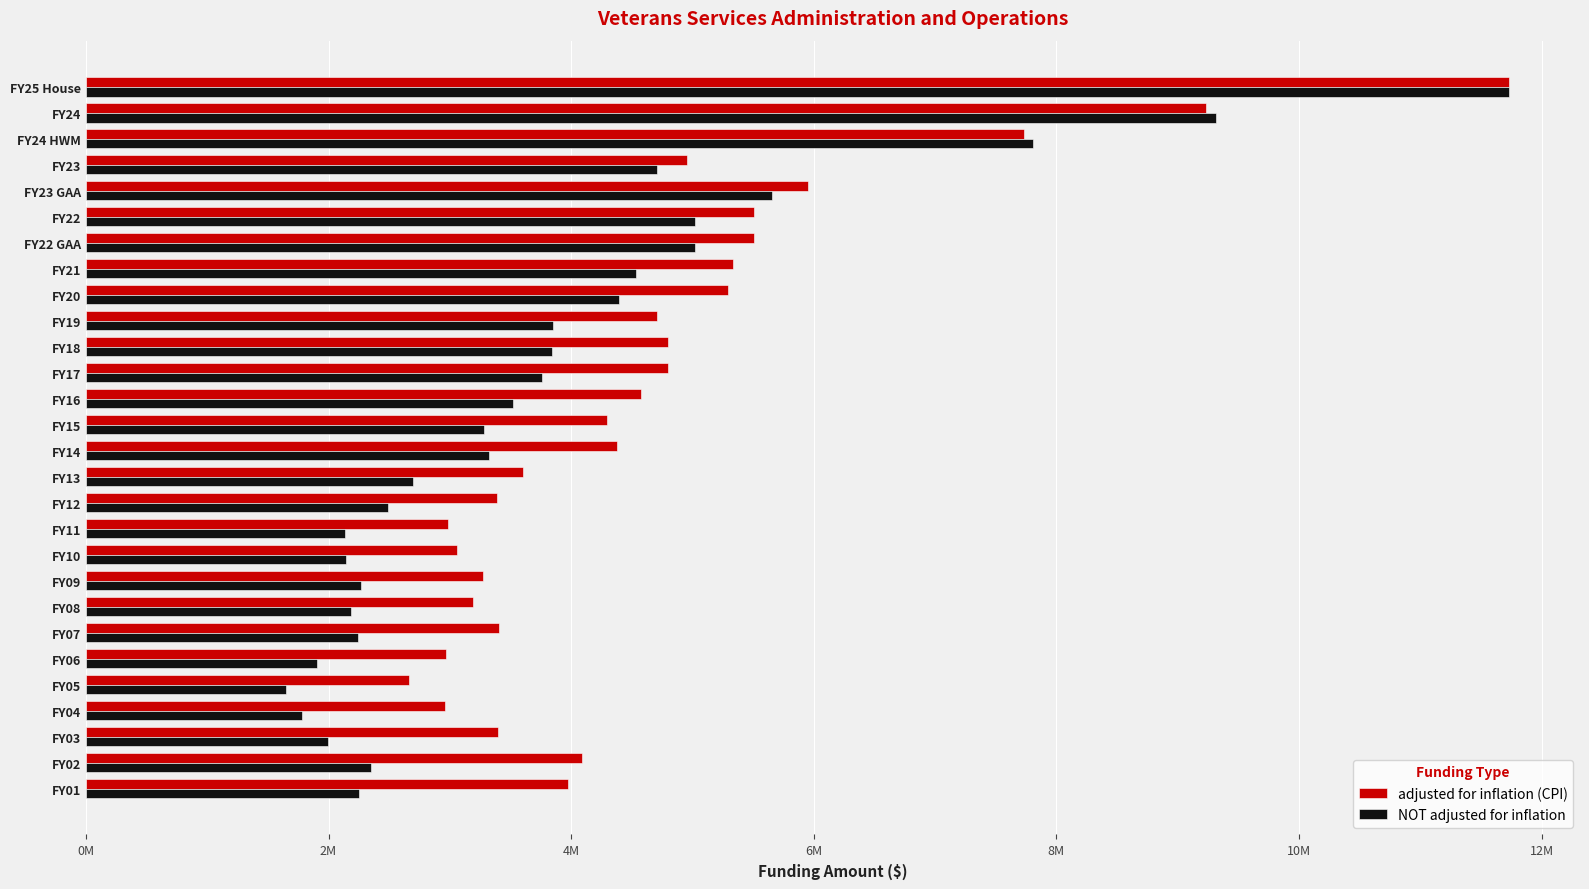

What are all the series names shown in the legend?

adjusted for inflation (CPI), NOT adjusted for inflation